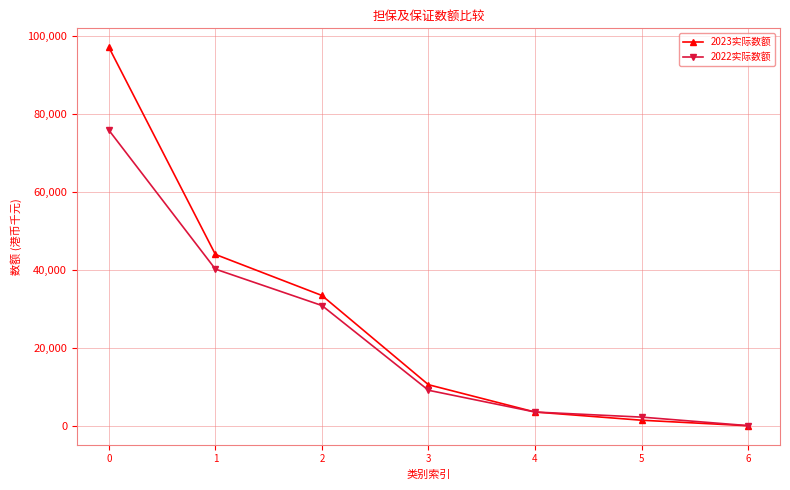

Reading right to left, list all the values displayed in this chart.

2023实际数额: 185	1602	3702	10701	33558	44078	97152
2022实际数额: 214	2399	3703	9277	30988	40316	75915